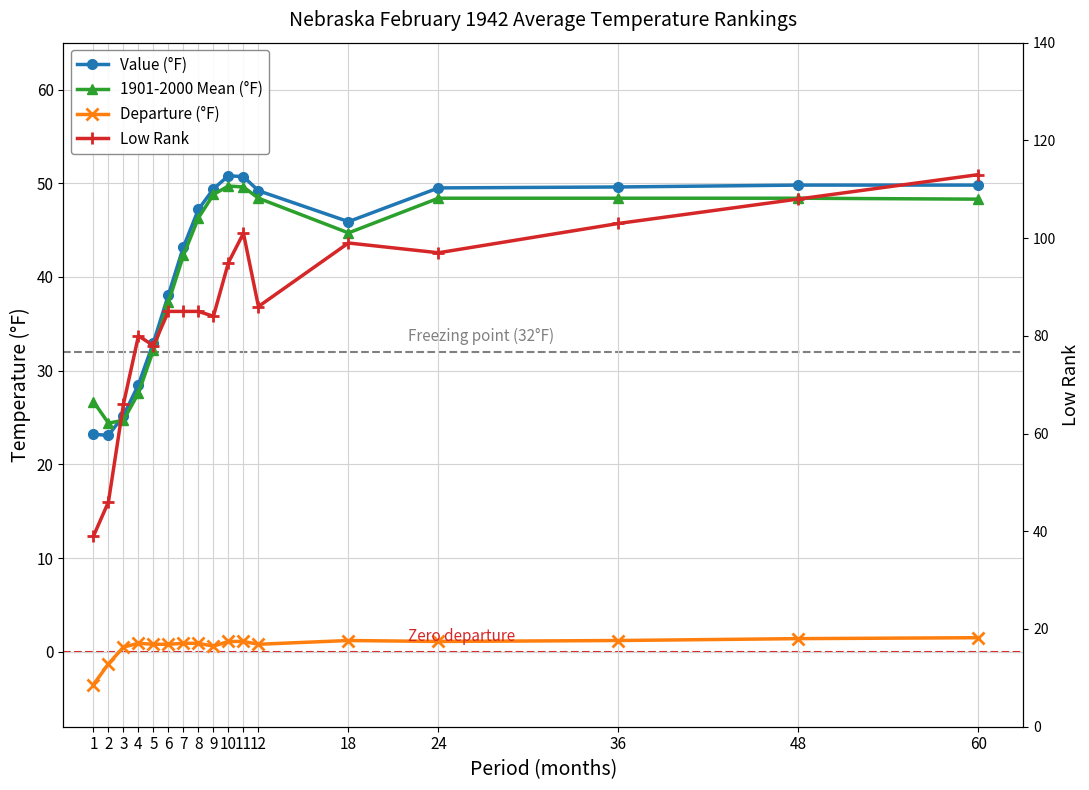

Rank the series by their maximum value, from lowest to highest.

Departure (°F), 1901-2000 Mean (°F), Value (°F), Low Rank